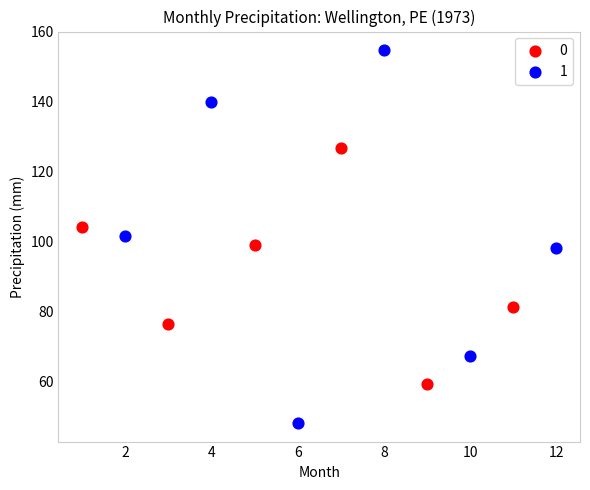

Which series reaches the maximum Y coordinate?

1